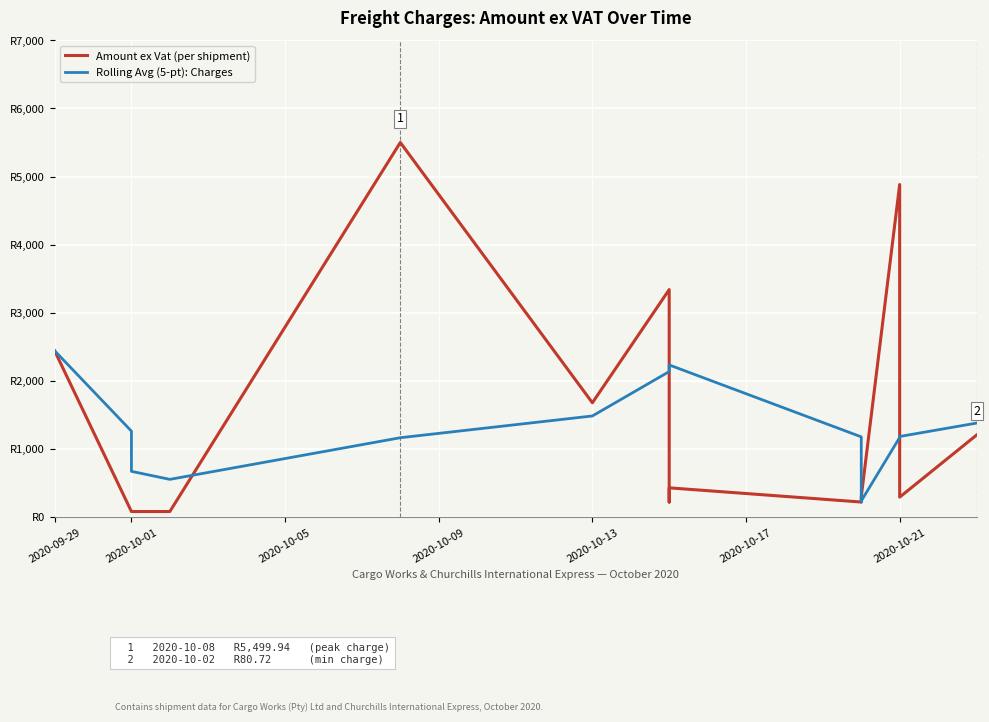

What is the difference between the second highest and minimum values in the Rolling Avg (5-pt): Charges series?

2013.1